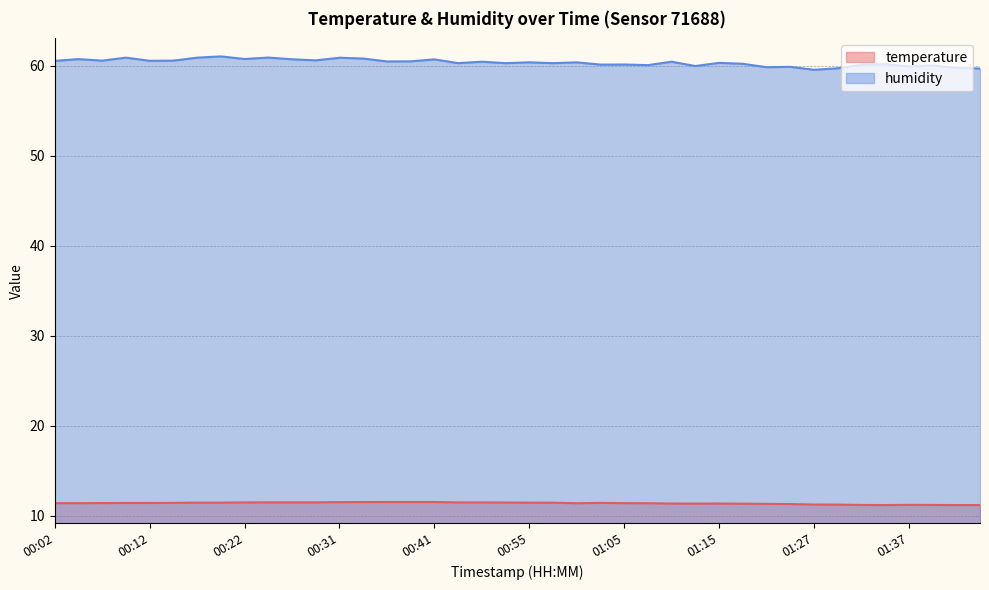

At how many categories does at least one series exceed 55?

40